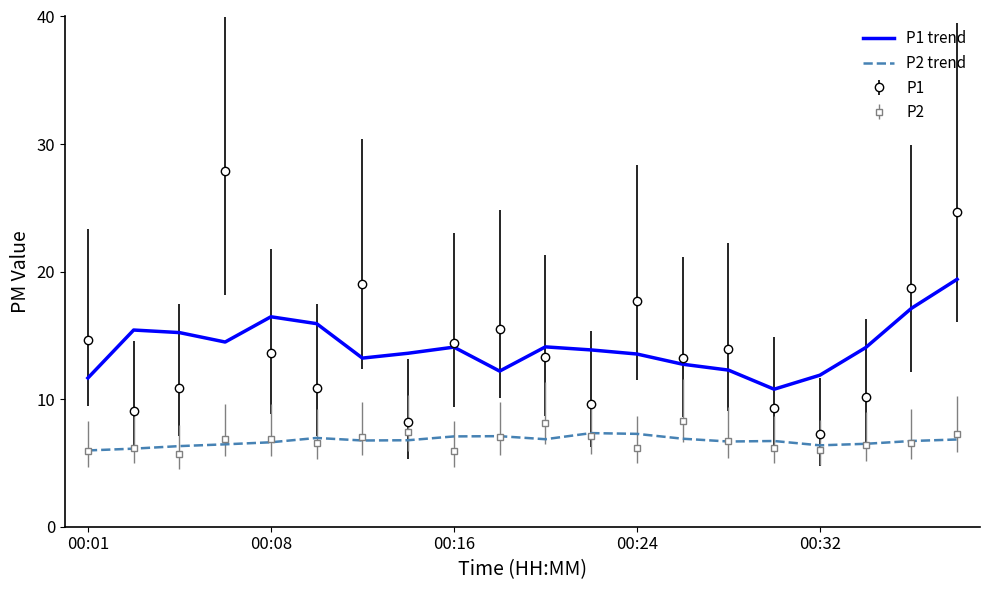

True or false: P1 trend and P2 trend cross at least once.

False